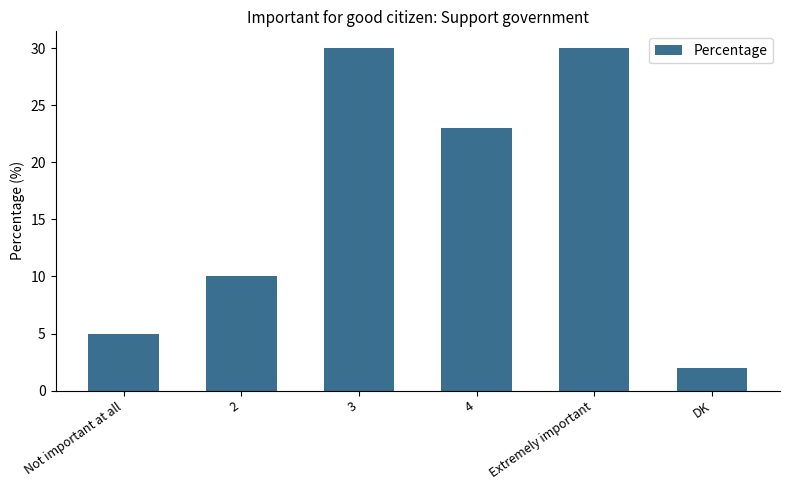

How many data points are less than 23?

3